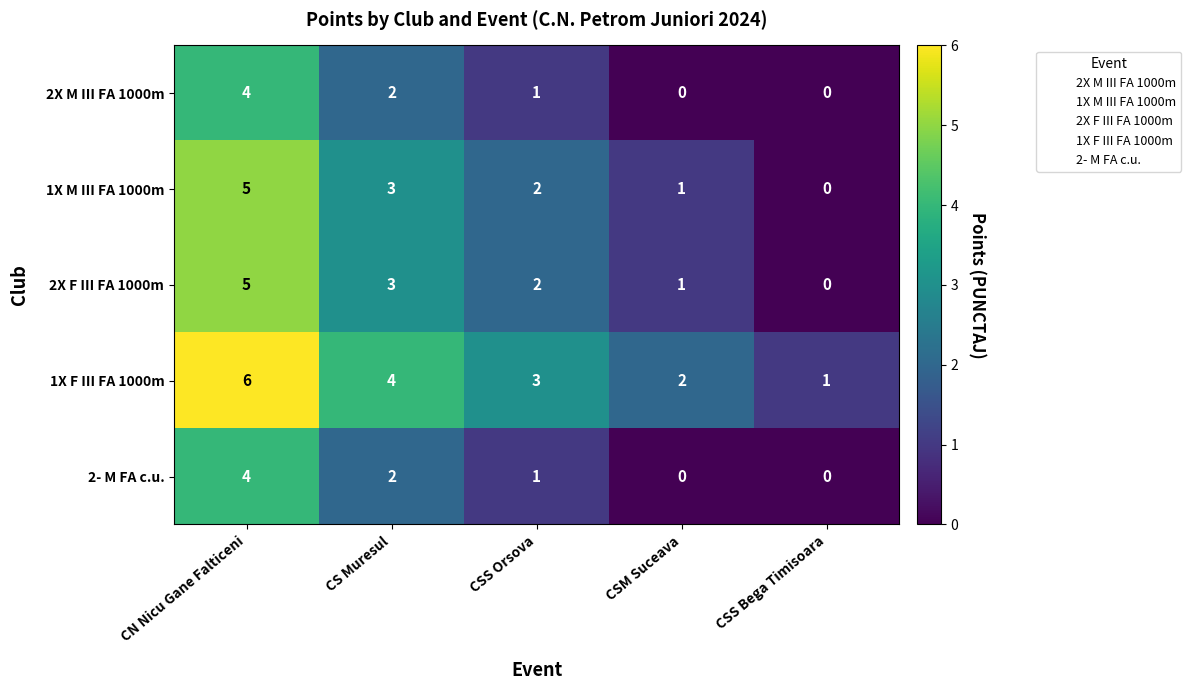

Which category has the lowest value in the 1X M III FA 1000m series?

CSS Bega Timisoara